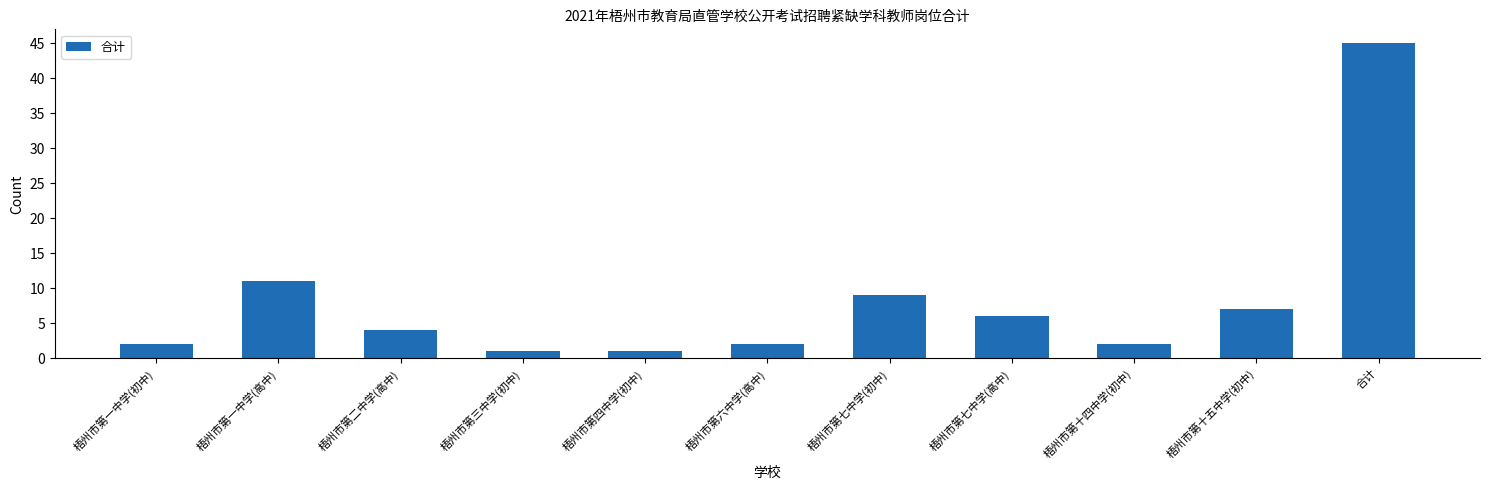

What is the difference between the values at 梧州市第七中学(初中) and 梧州市第一中学(高中)?

2